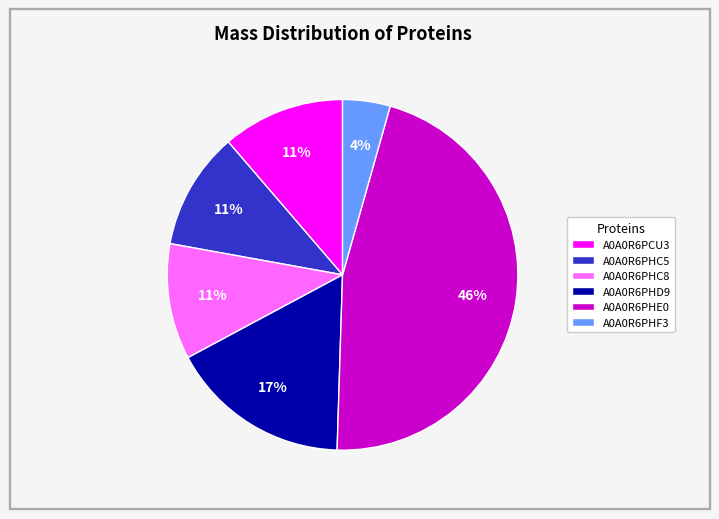

The A0A0R6PHD9 slice represents 5% of the pie. True or false?

False